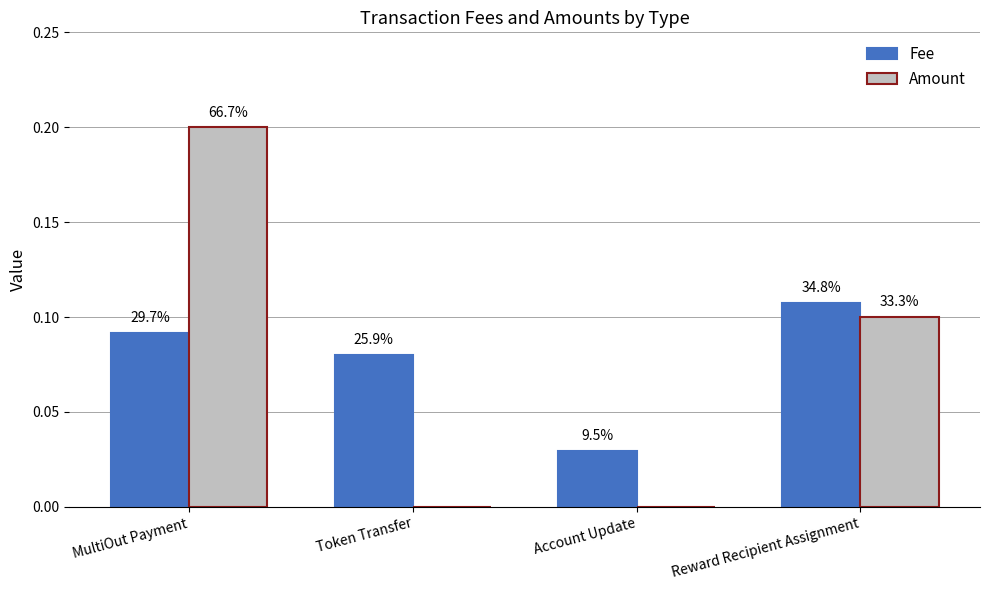

At which label is Fee closest to 0?

Account Update